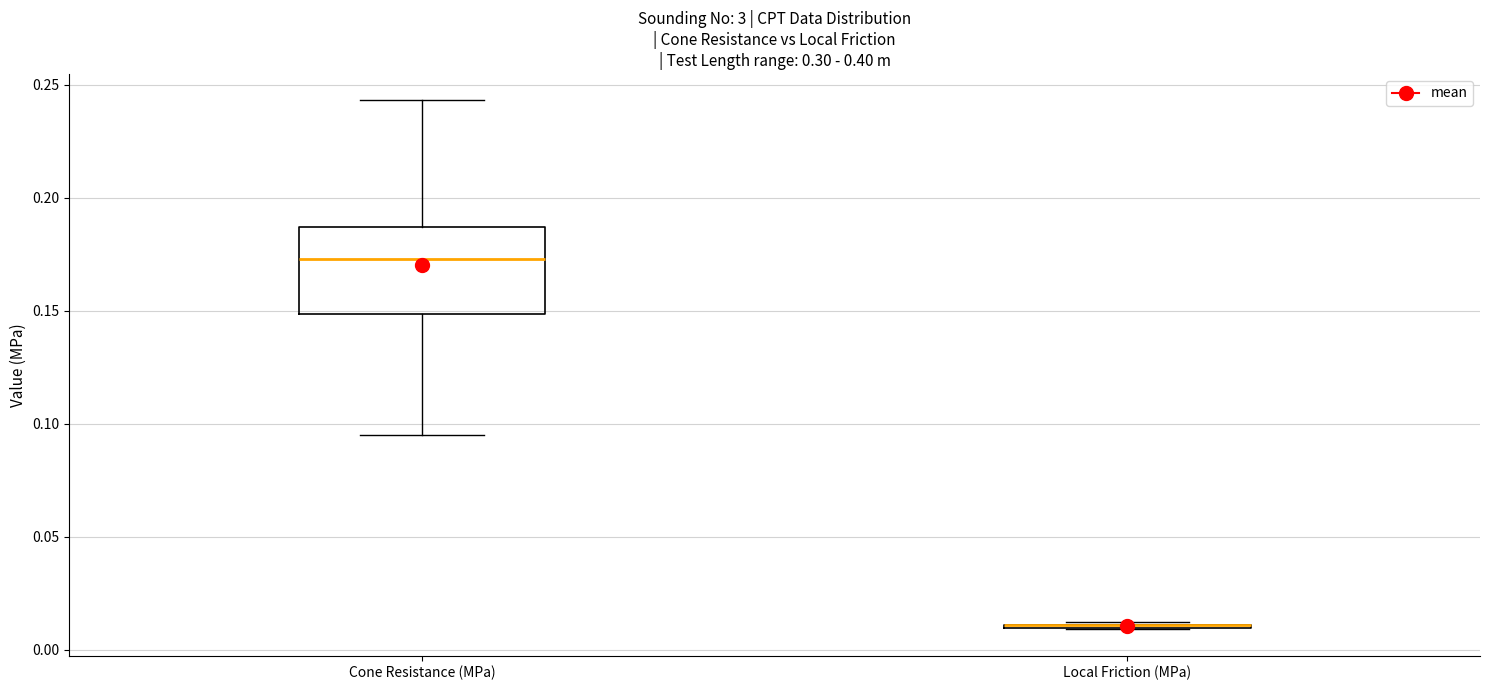

Reading left to right, transcribe this box plot: for each box, give where its median line is, the range the box spans, and where its two whiskers end, as read against the y-axis. The values are not printed on the chart, so give them approximately, as read against the axis.

Cone Resistance (MPa): median 0.175, box 0.150 to 0.185, whiskers 0.095 to 0.245
Local Friction (MPa): box collapsed to a line at 0.010, whiskers 0.010 to 0.010